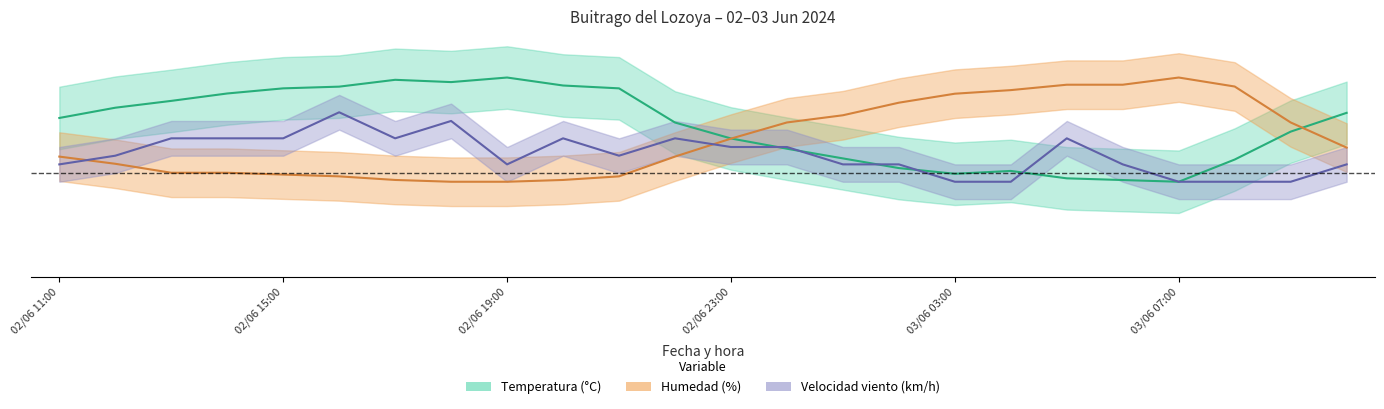

At which category is the sum across all series the highest?

02/06 16:00